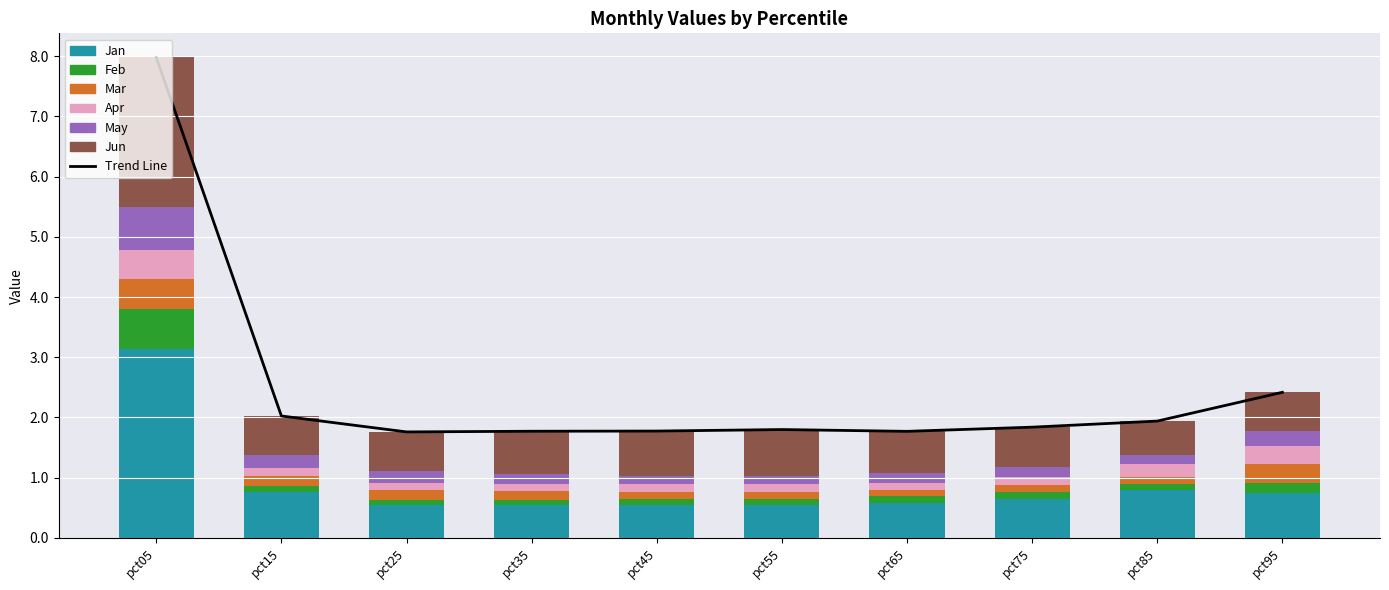

Rank the categories by Apr value from lowest to highest.

pct35, pct25, pct45, pct65, pct55, pct15, pct75, pct85, pct95, pct05